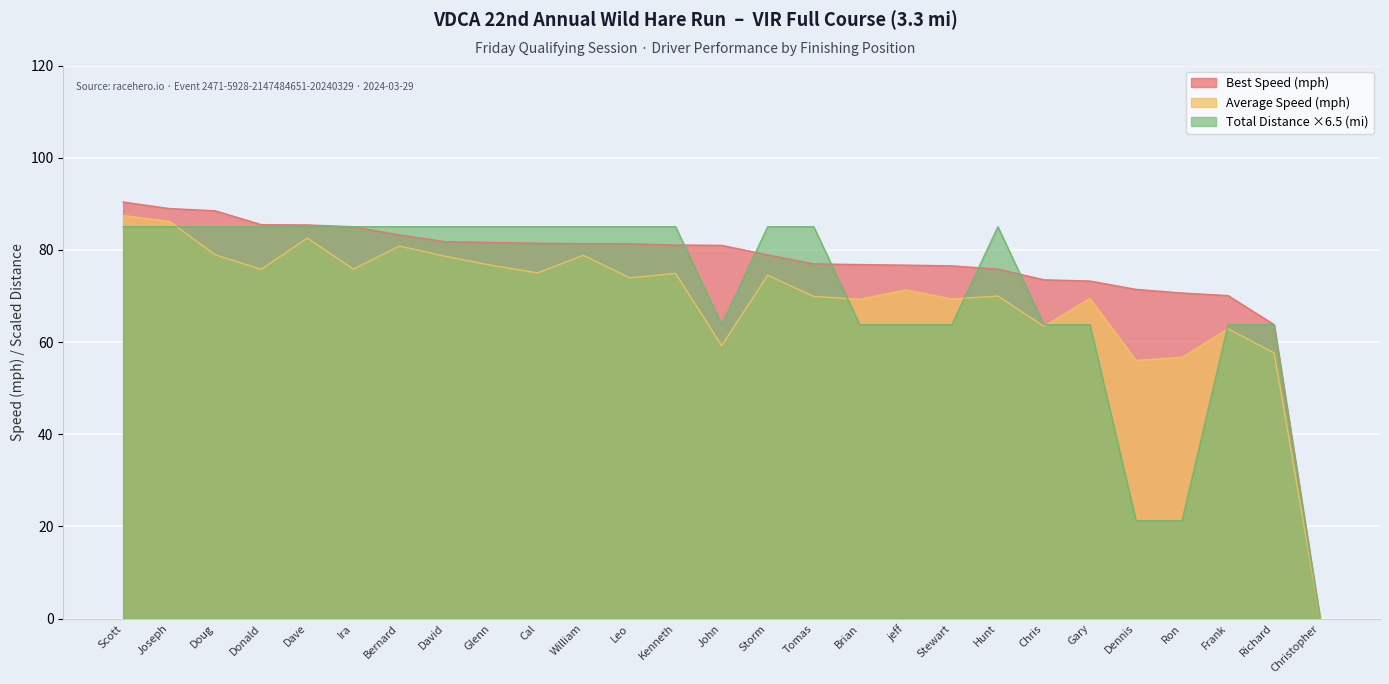

Is the value of Best Speed (mph) at Stewart greater than the value of Average Speed (mph) at Ron?

Yes